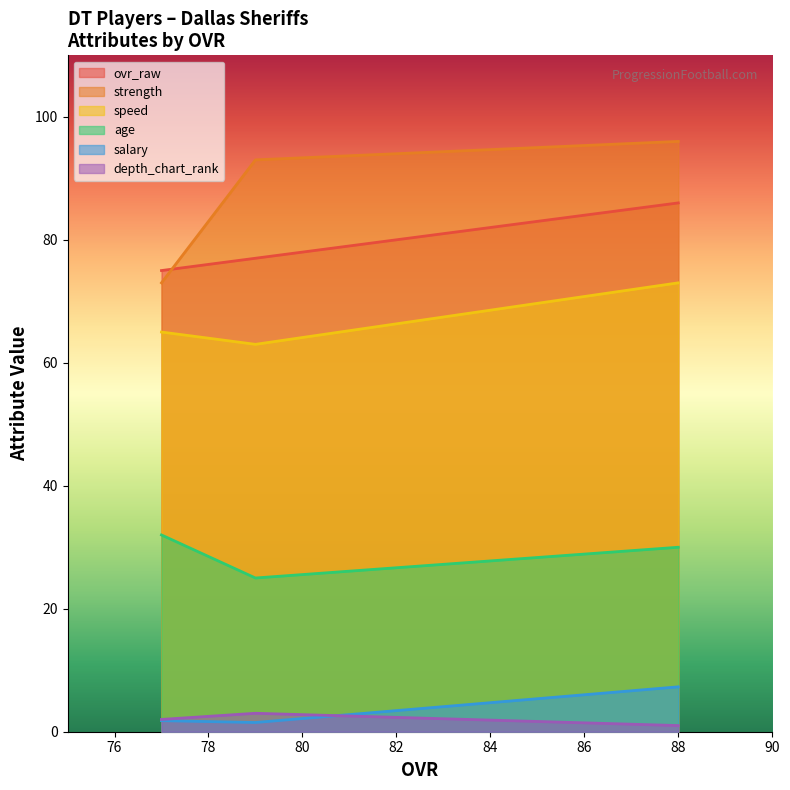

What is the difference between the highest and lowest values at 0?

95.0